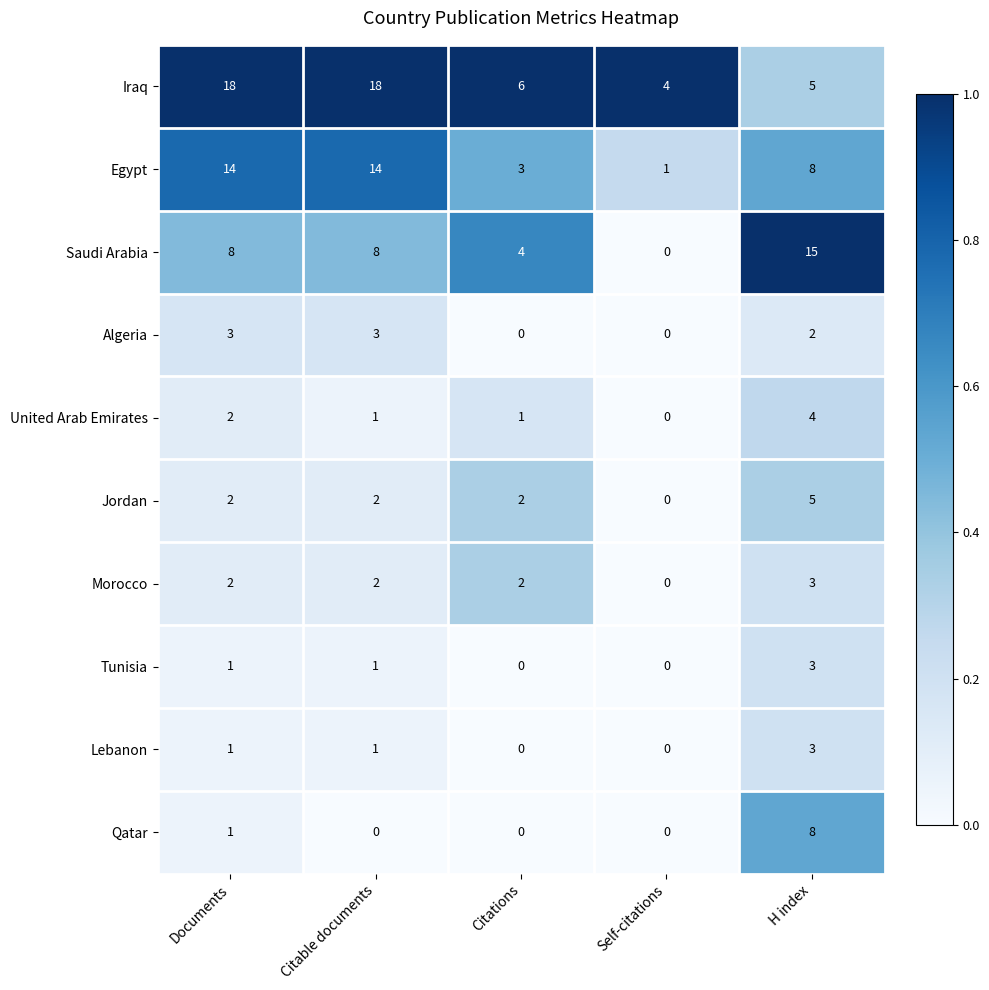

Which series has the widest spread of values?

Saudi Arabia